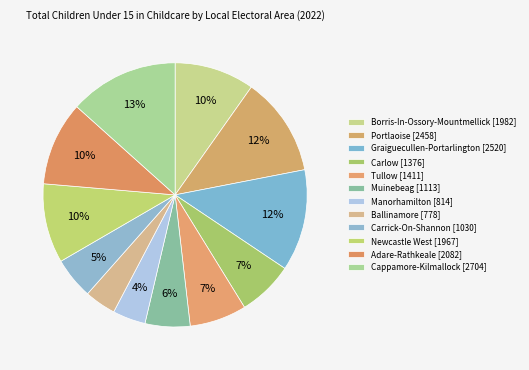

To the nearest percent, what portion does Tullow represent?

7%